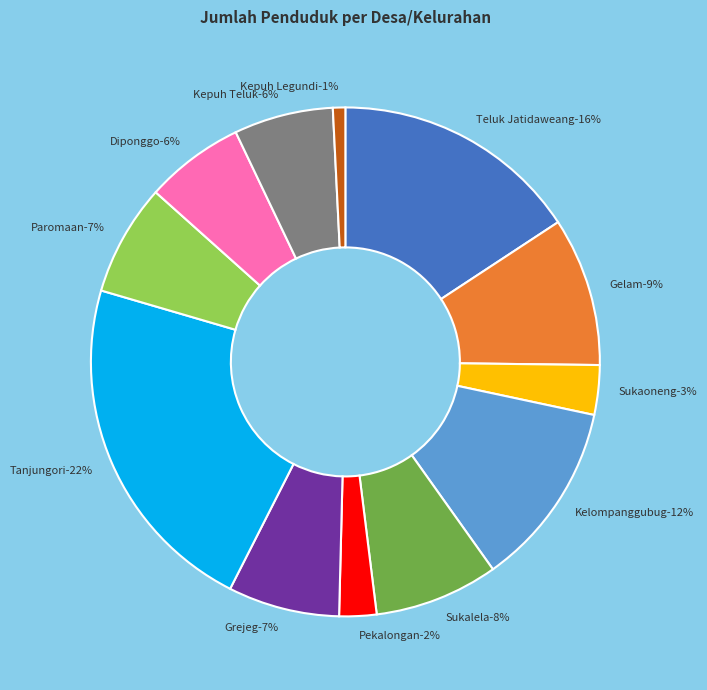

What is the ratio of the value at Teluk Jatidaweang to the value at Gelam?

1.7